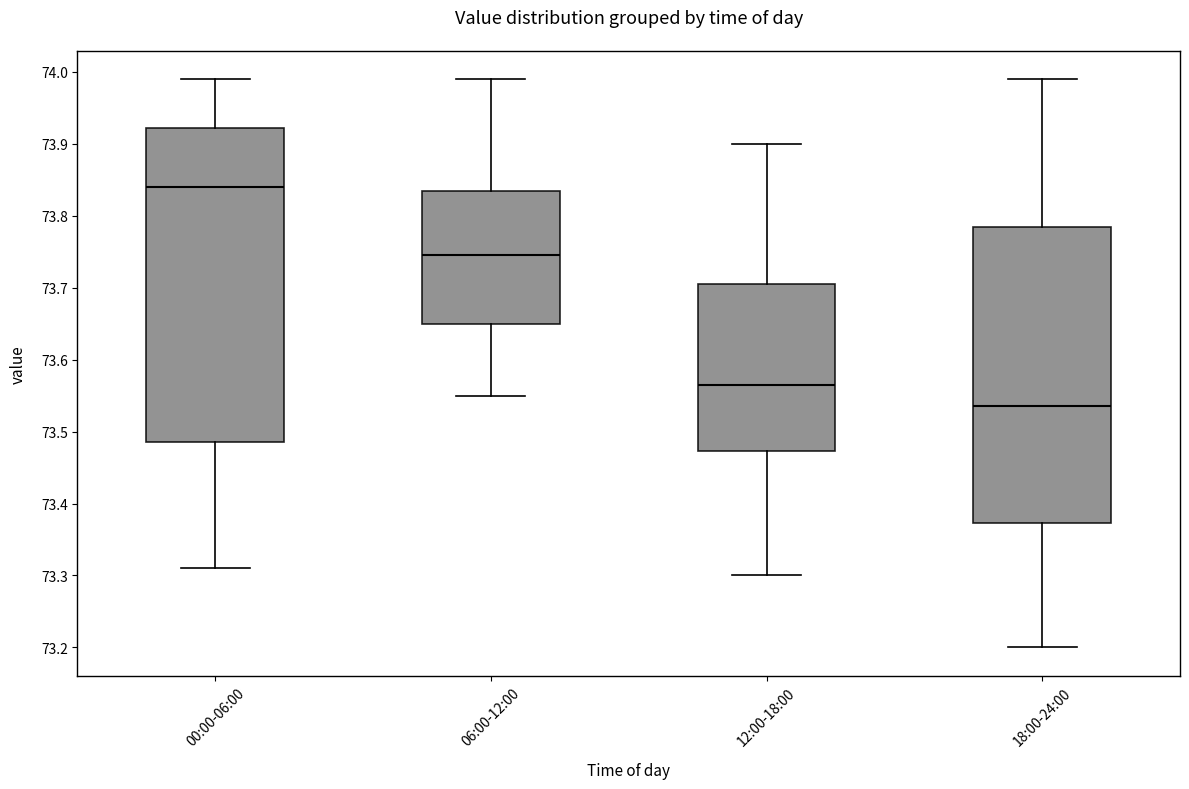

Which box has the highest median line?

00:00-06:00